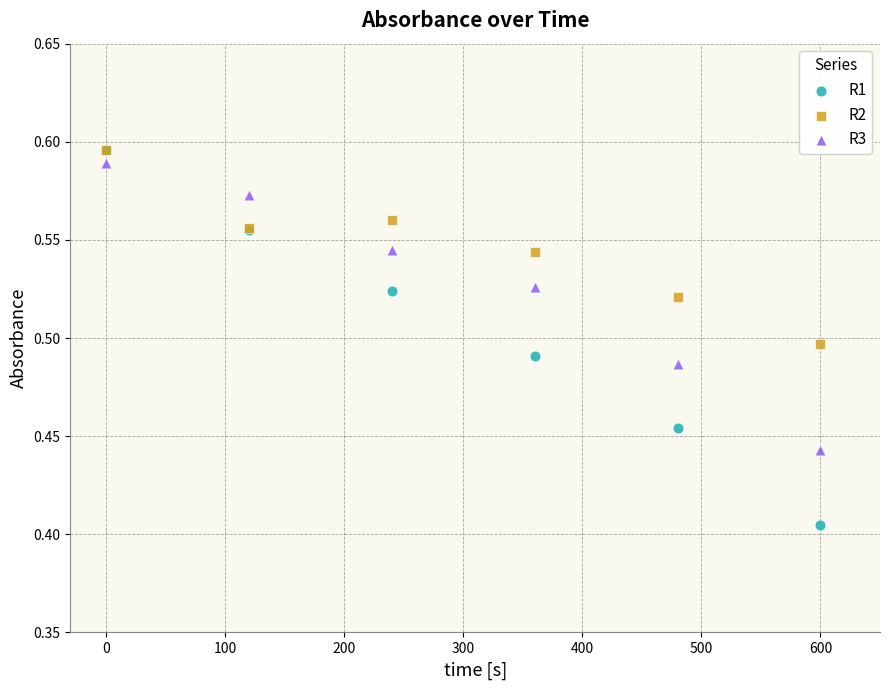

Which series reaches the minimum Y coordinate?

R1